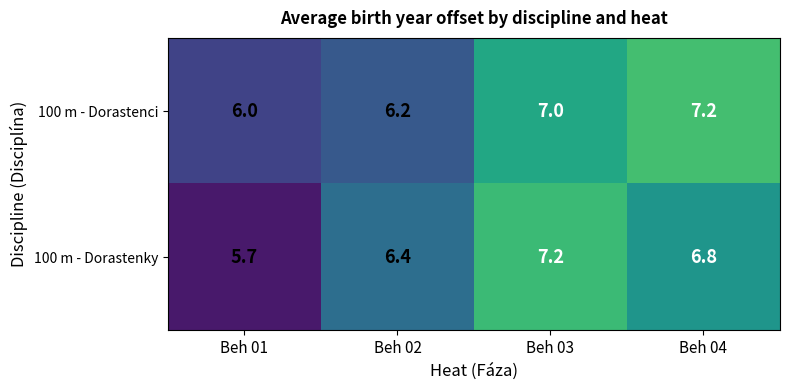

At Beh 03, list the series in order from largest to smallest.

100 m - Dorastenky, 100 m - Dorastenci